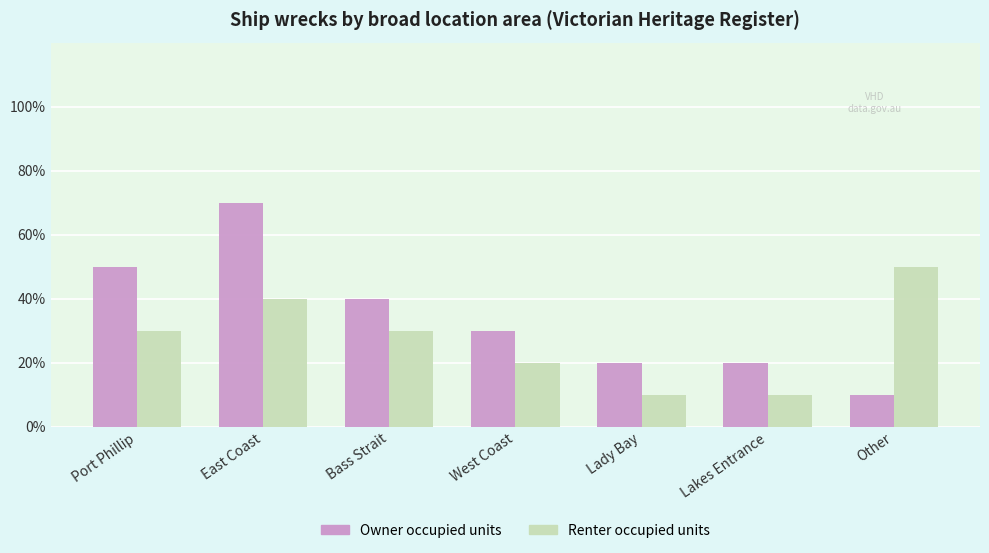

Are the bars grouped side by side (vs. stacked)?

Yes